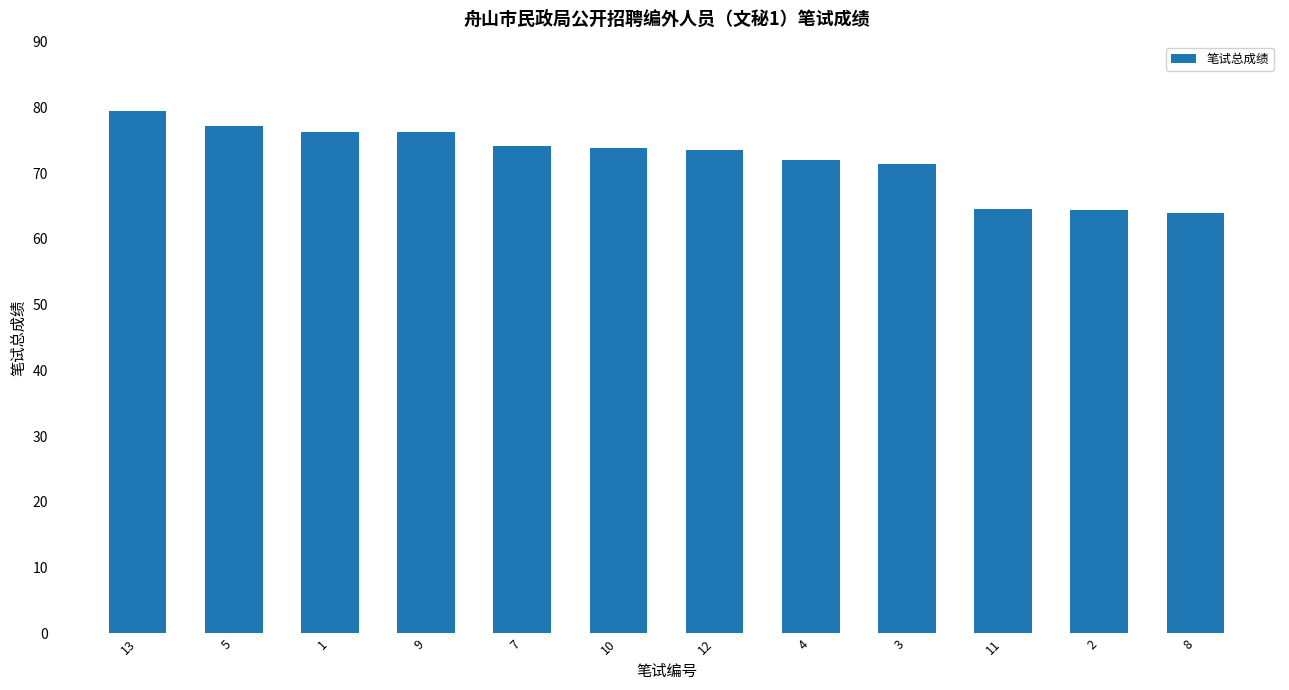

What is the change in value from 3 to 8?

-7.4